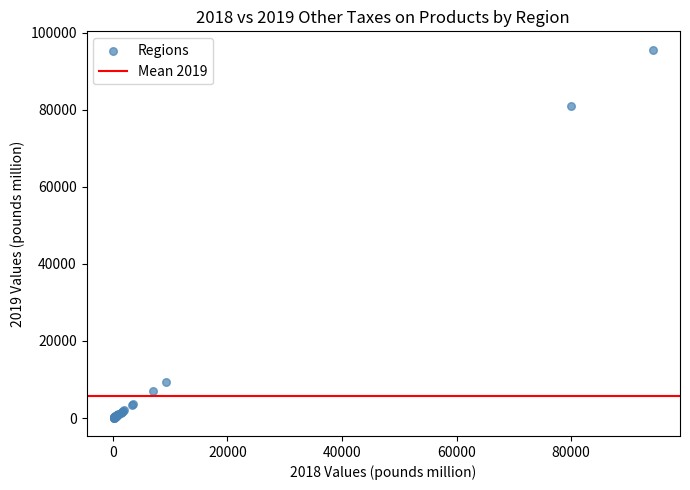

What Y value in the scatter plot is closest to 47831?

80976